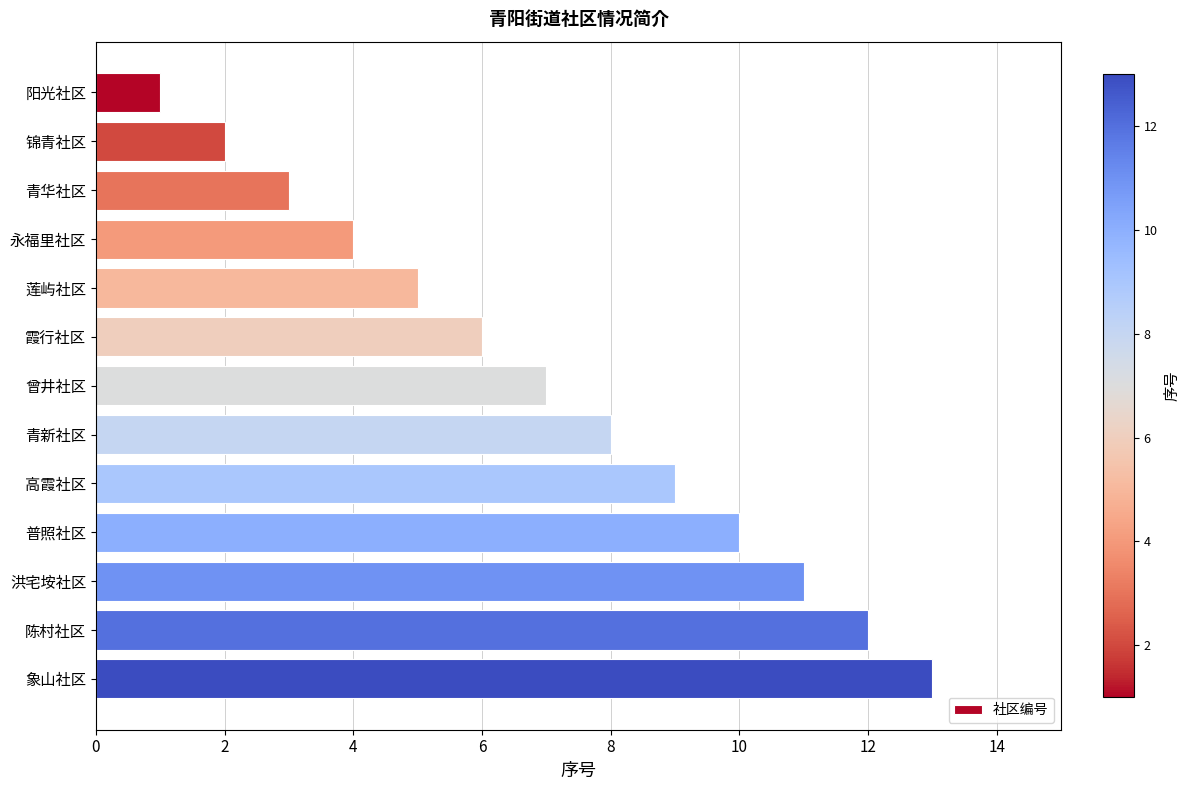

The chart shows a value of 4 at 高霞社区. True or false?

False